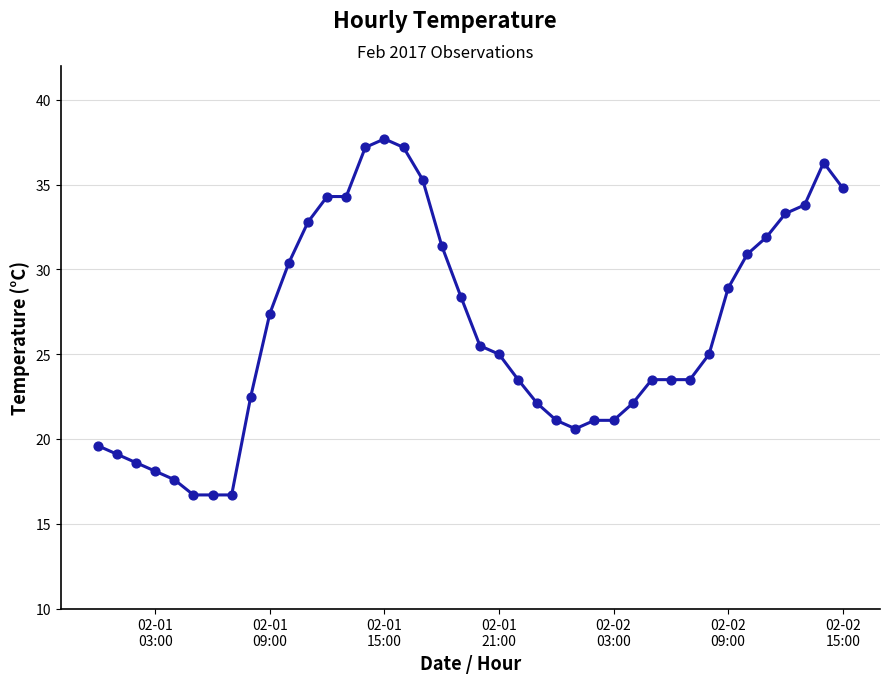

What is the greatest value displayed?

37.7